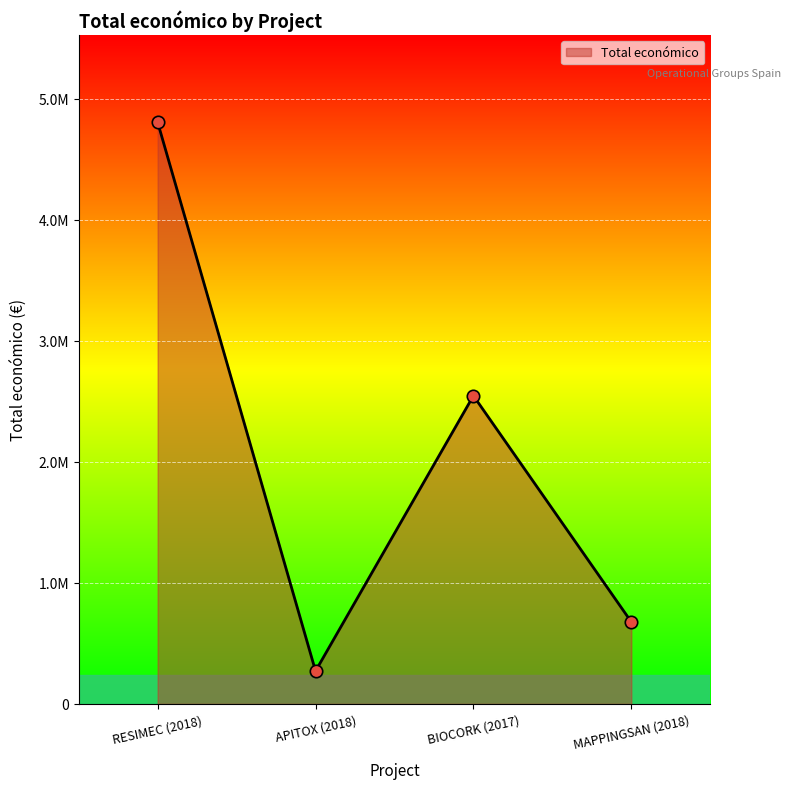

Does the chart have visible grid lines?

Yes